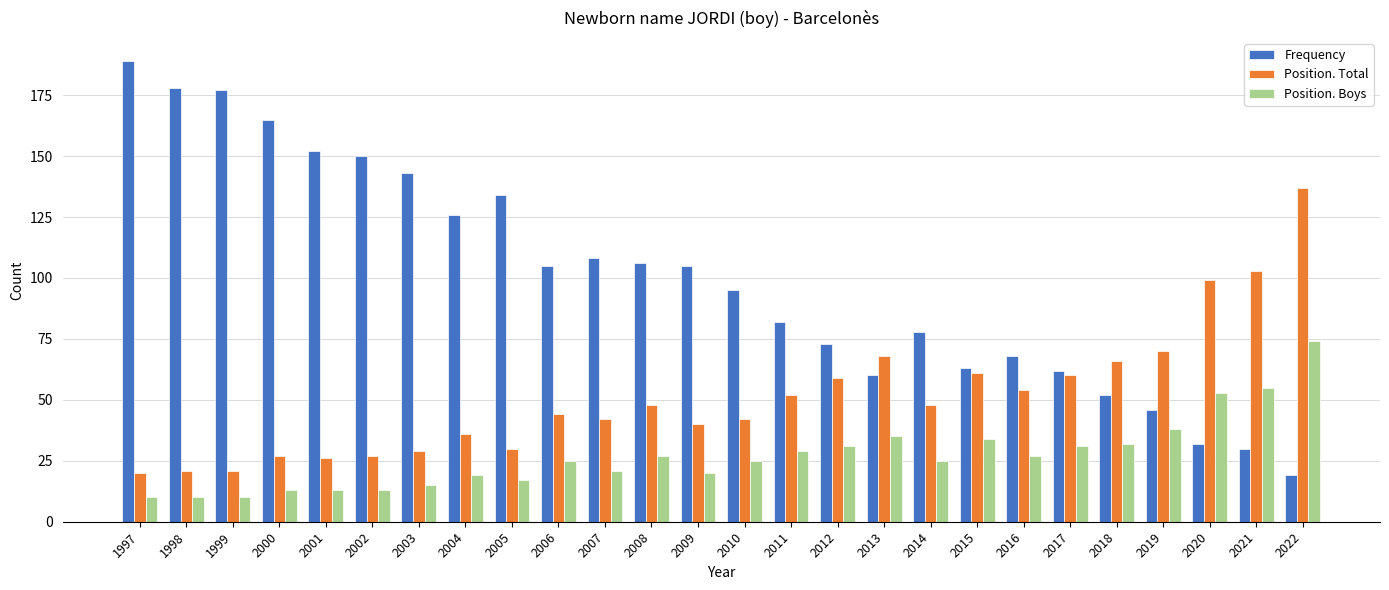

At 2008, list the series in order from largest to smallest.

Frequency, Position. Total, Position. Boys